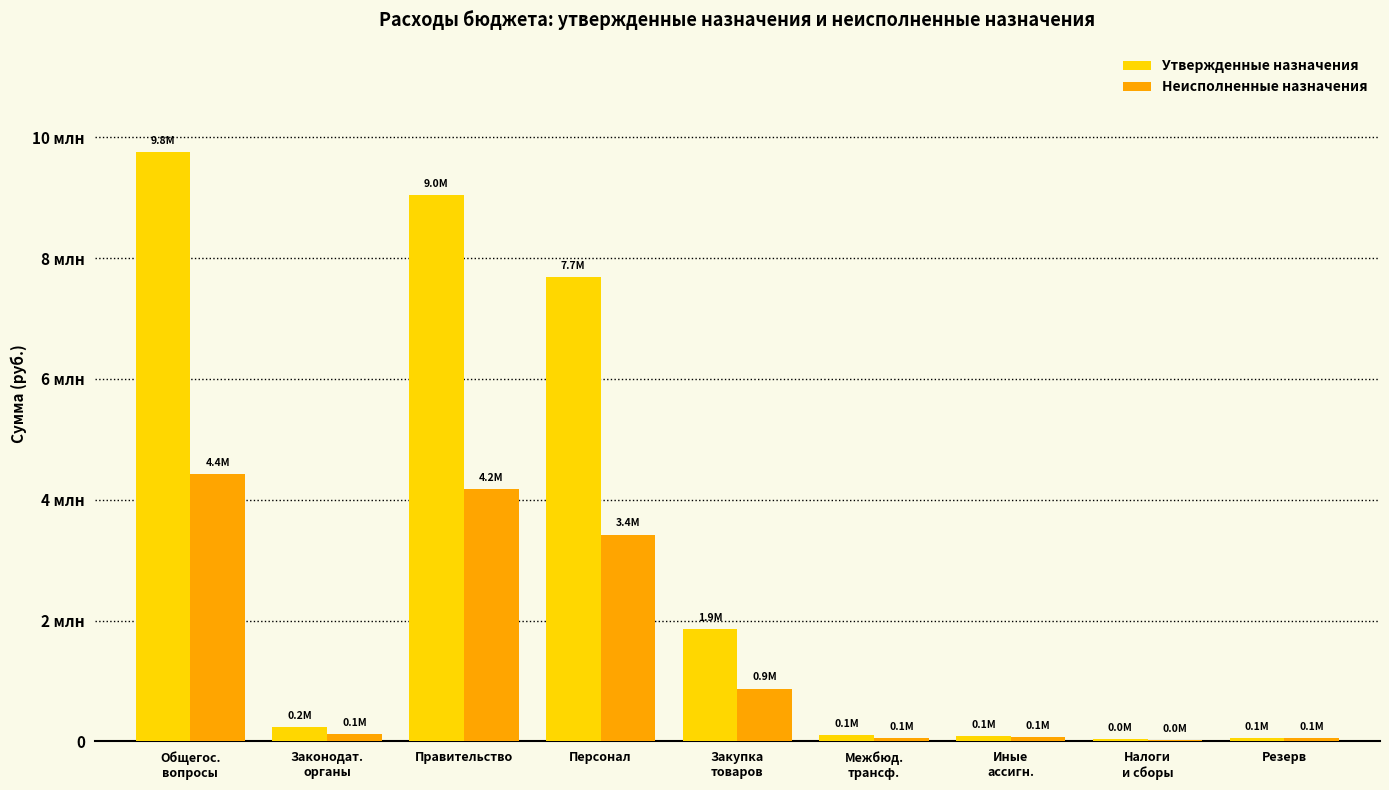

What are all the series names shown in the legend?

Утвержденные назначения, Неисполненные назначения